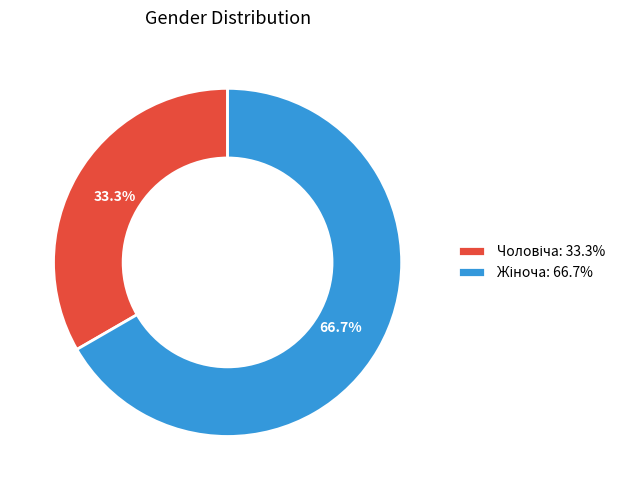

Is there any slice that represents more than half of the pie?

Yes